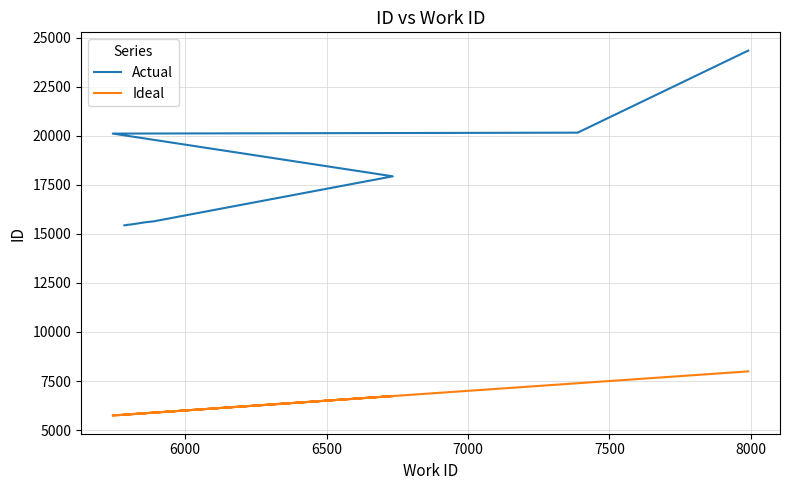

What are all the series names shown in the legend?

Actual, Ideal